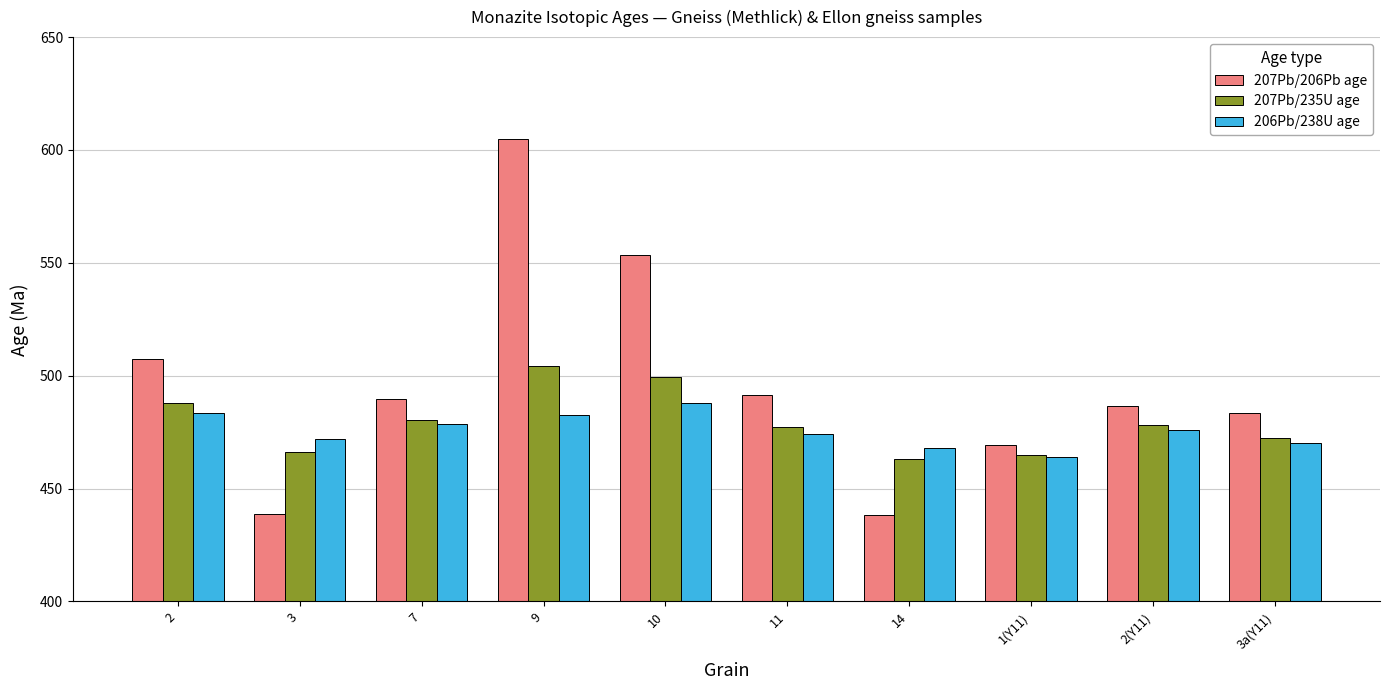

What is the total value across all series at 11?

1443.0